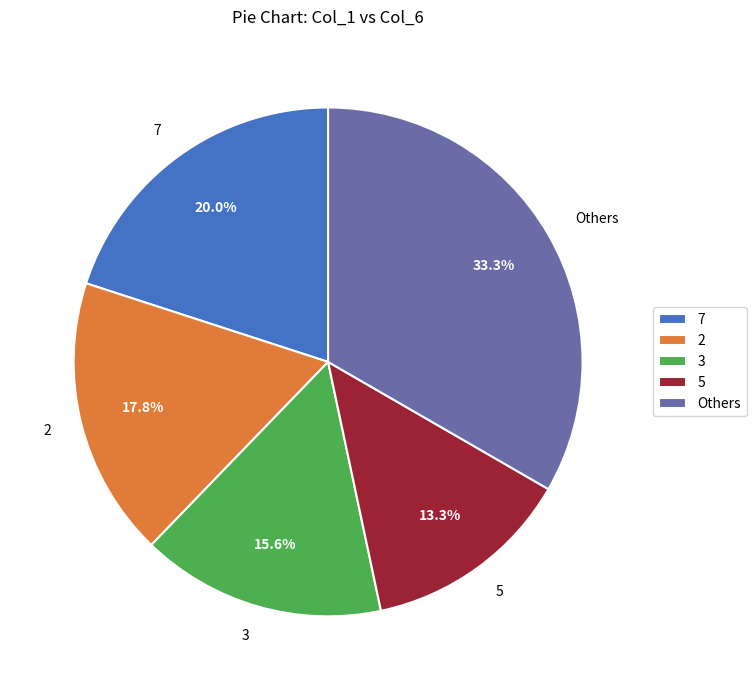

Combined, do Others and 2 account for over 50%?

Yes